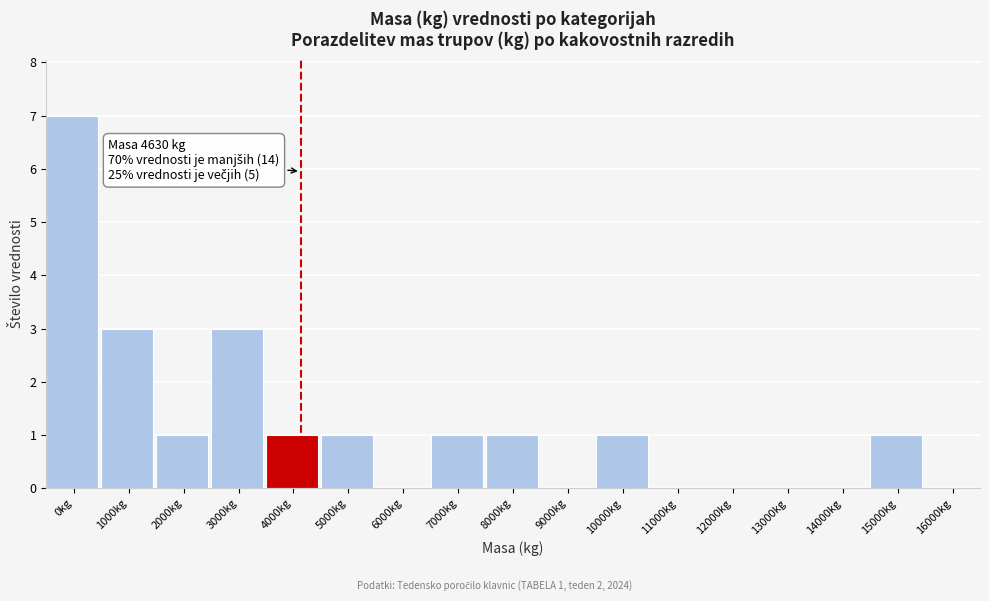

Reading right to left, transcribe all the data shown in this chart.

16000kg=0	15000kg=1	14000kg=0	13000kg=0	12000kg=0	11000kg=0	10000kg=1	9000kg=0	8000kg=1	7000kg=1	6000kg=0	5000kg=1	4000kg=1	3000kg=3	2000kg=1	1000kg=3	0kg=7